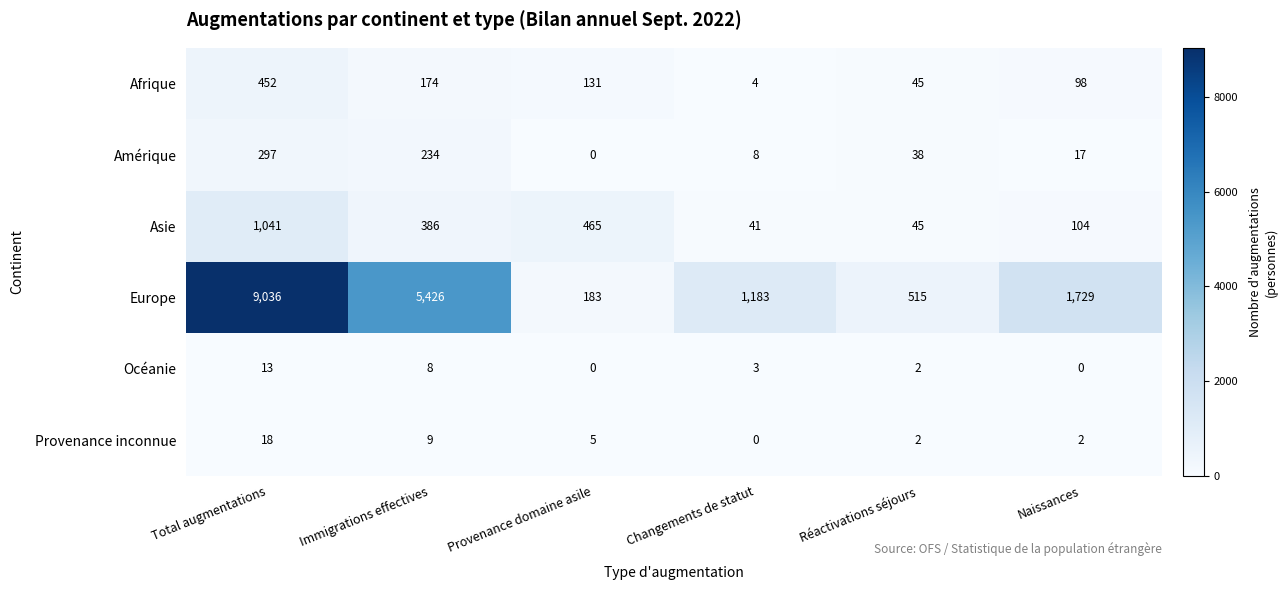

At how many categories does at least one series exceed 1914?

2